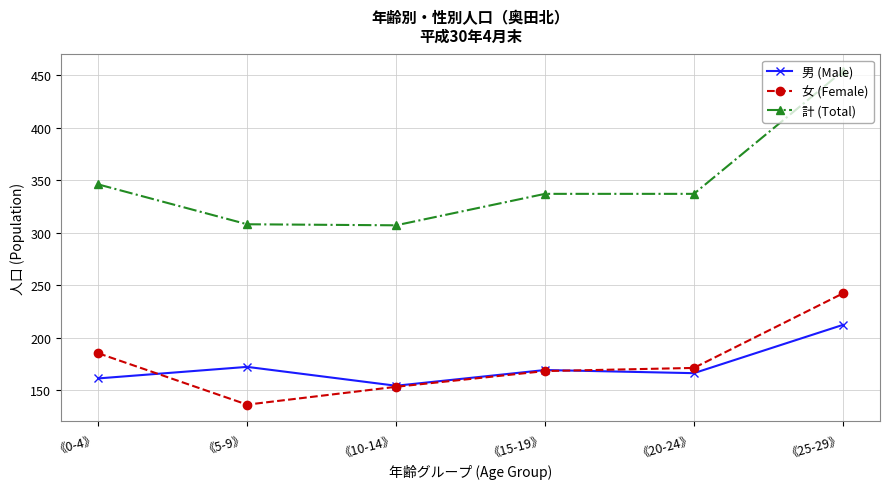

What are all the series names shown in the legend?

男 (Male), 女 (Female), 計 (Total)